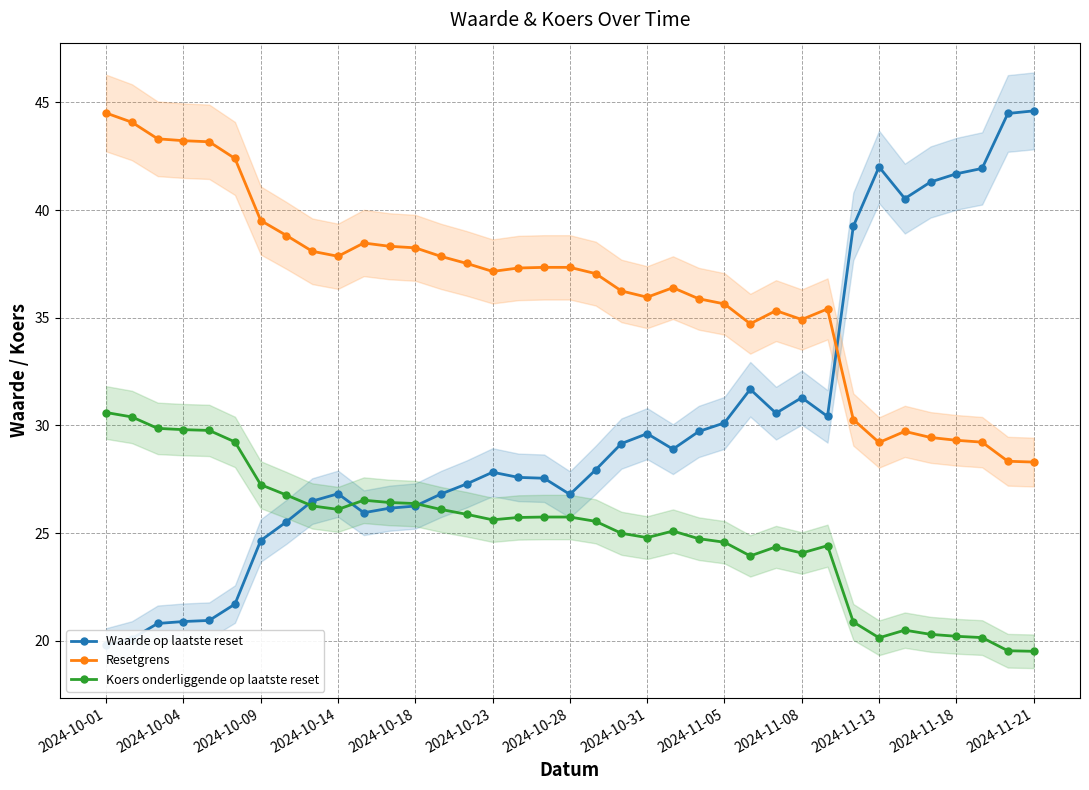

What is the average value of the Resetgrens series?

36.4